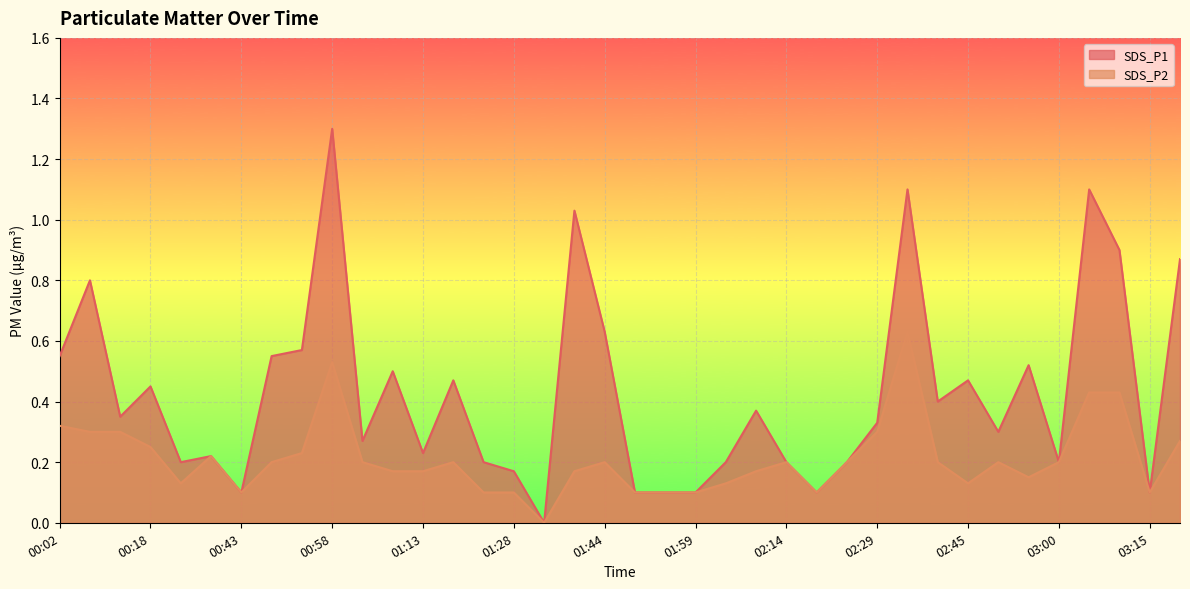

Where is SDS_P2 nearest to the value 0?

01:34